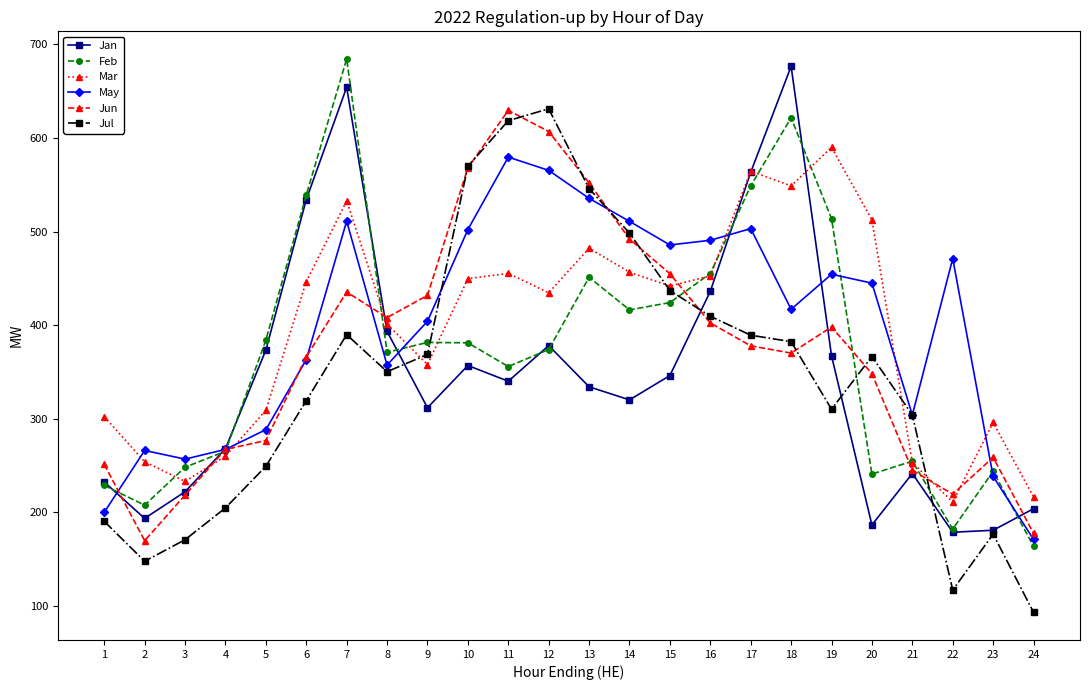

At which category does the chart reach its minimum across all series?

24